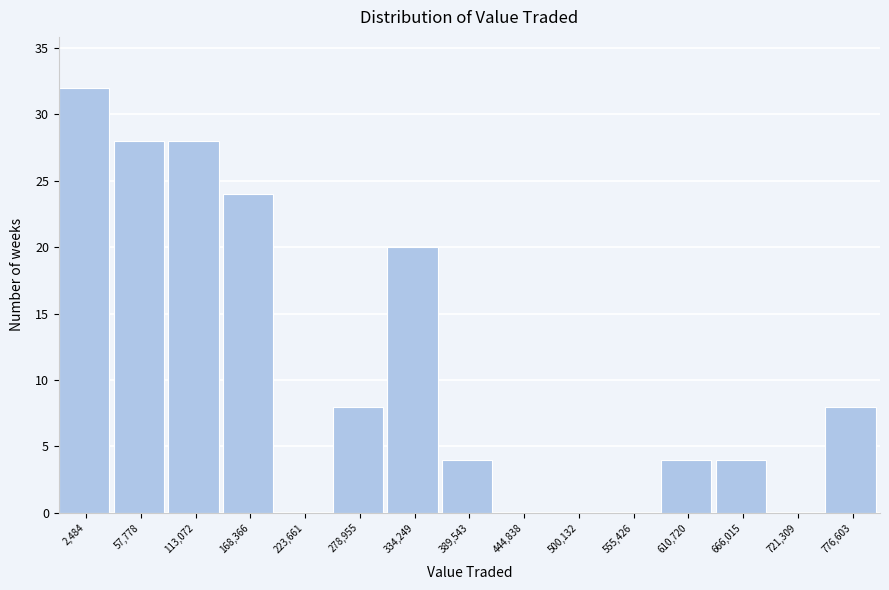

Reading right to left, what are all the values shown in this chart?

776,603=8	721,309=0	666,015=4	610,720=4	555,426=0	500,132=0	444,838=0	389,543=4	334,249=20	278,955=8	223,661=0	168,366=24	113,072=28	57,778=28	2,484=32